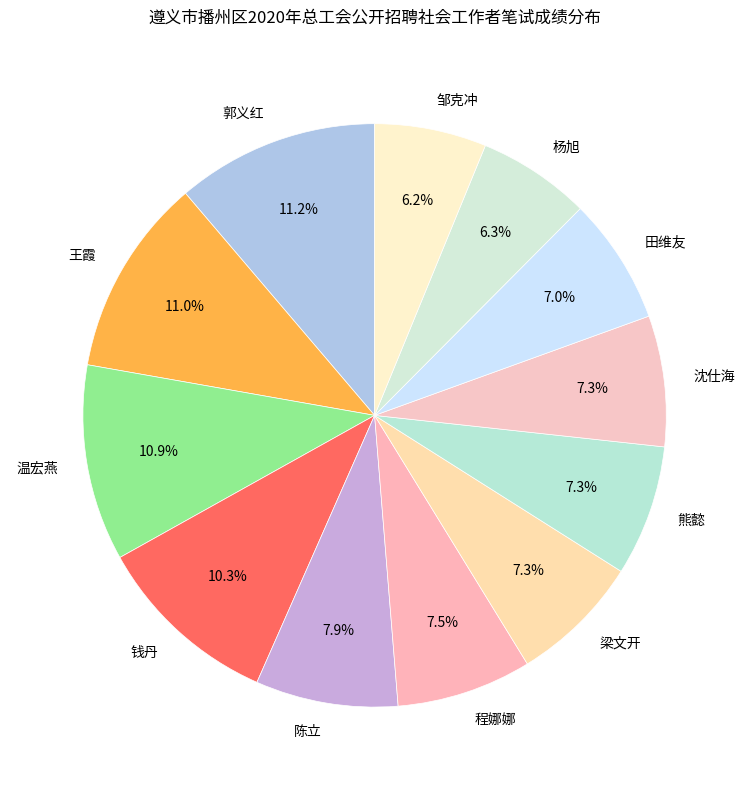

Approximately how many times larger is the value at 邹克冲 compared to 钱丹?

0.6